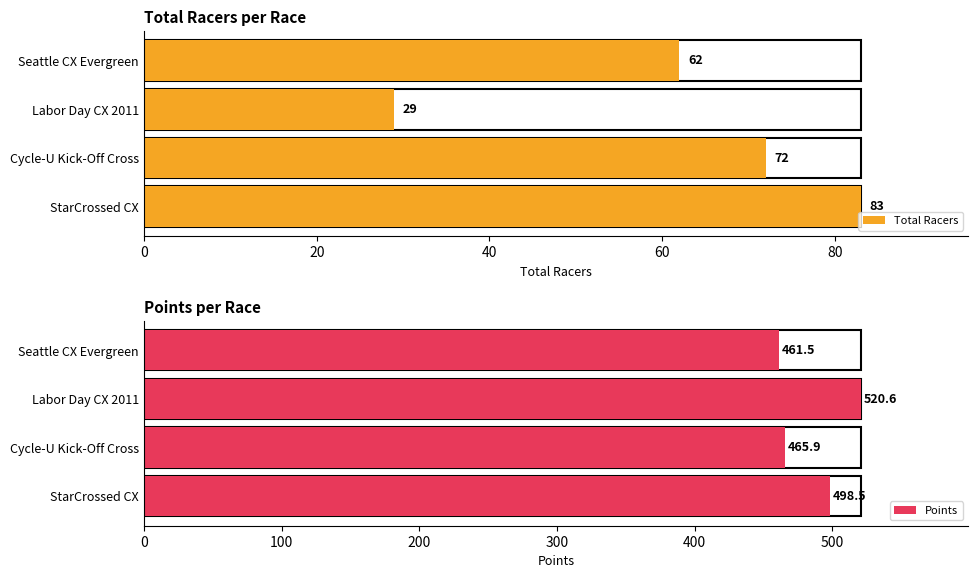

What is the label of the 4th bar from the left?

StarCrossed CX